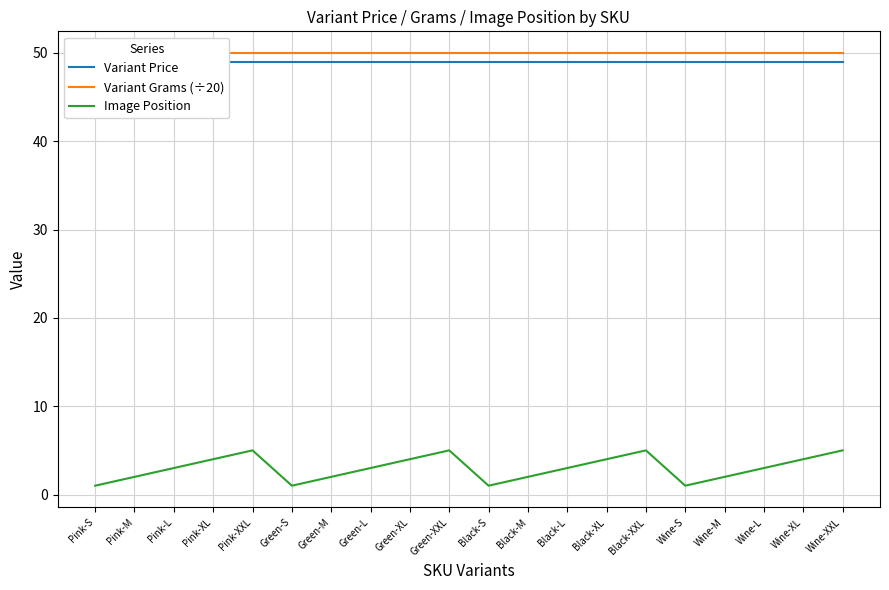

At Green-M, list the series in order from largest to smallest.

Variant Grams (÷20), Variant Price, Image Position